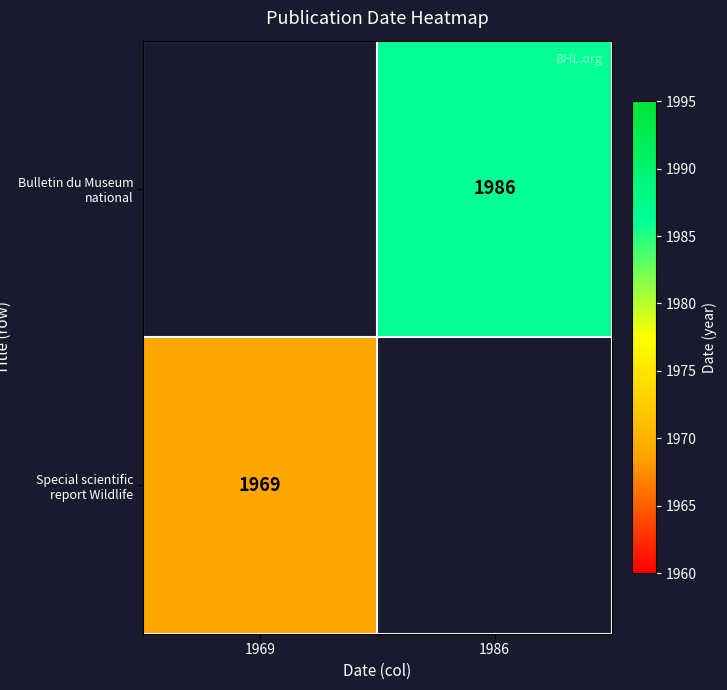

The Special scientific report Wildlife series shows 1969 at 1969. True or false?

True